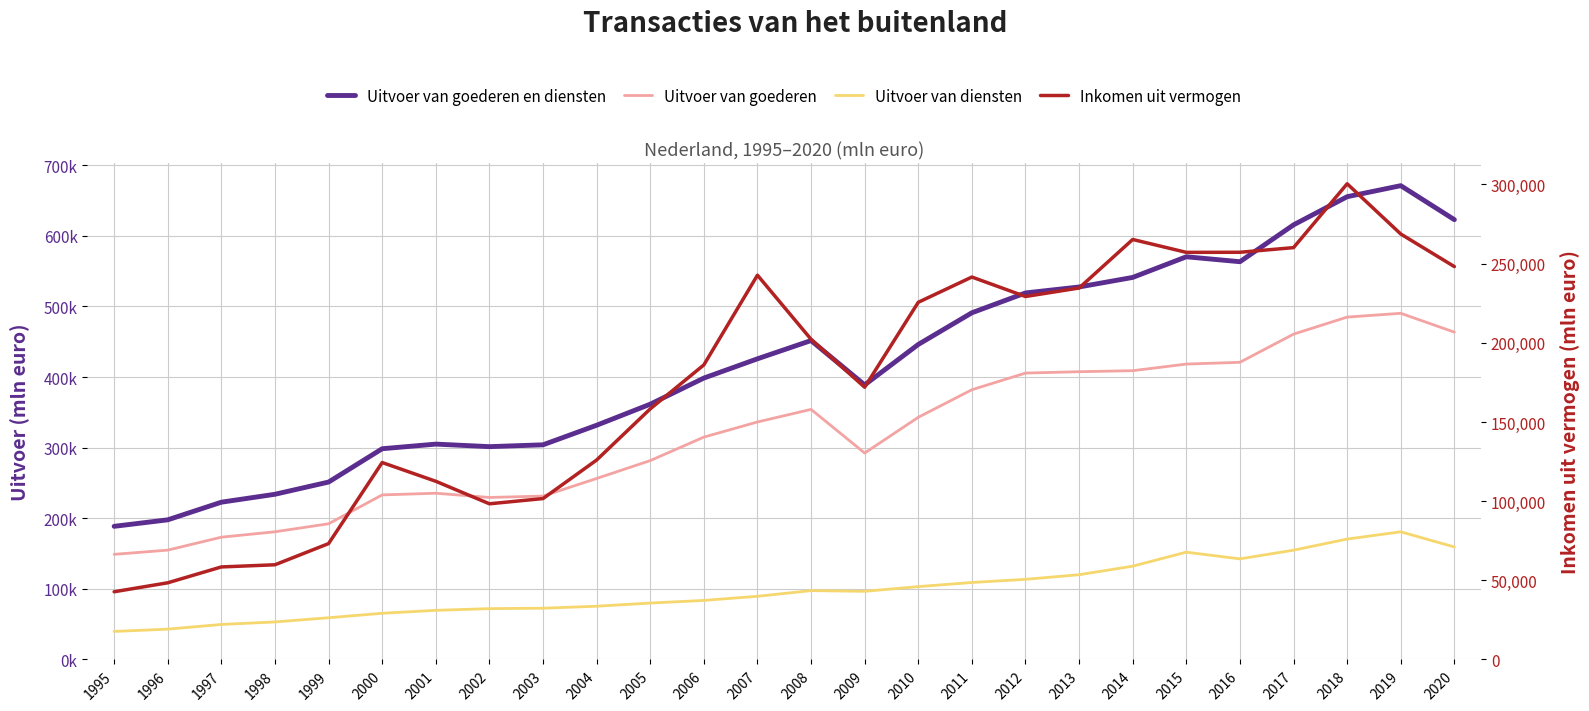

What is the sum of the Uitvoer van diensten values at 2019 and 2016?

323268